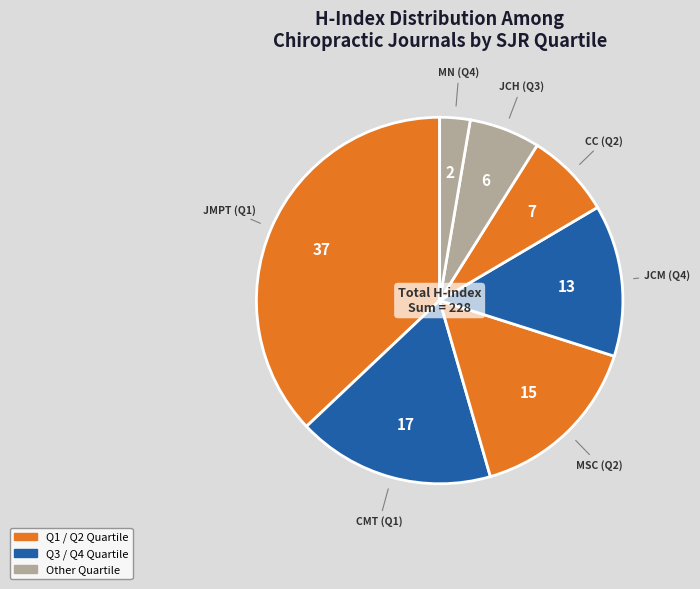

How many slices are in this pie chart?

7